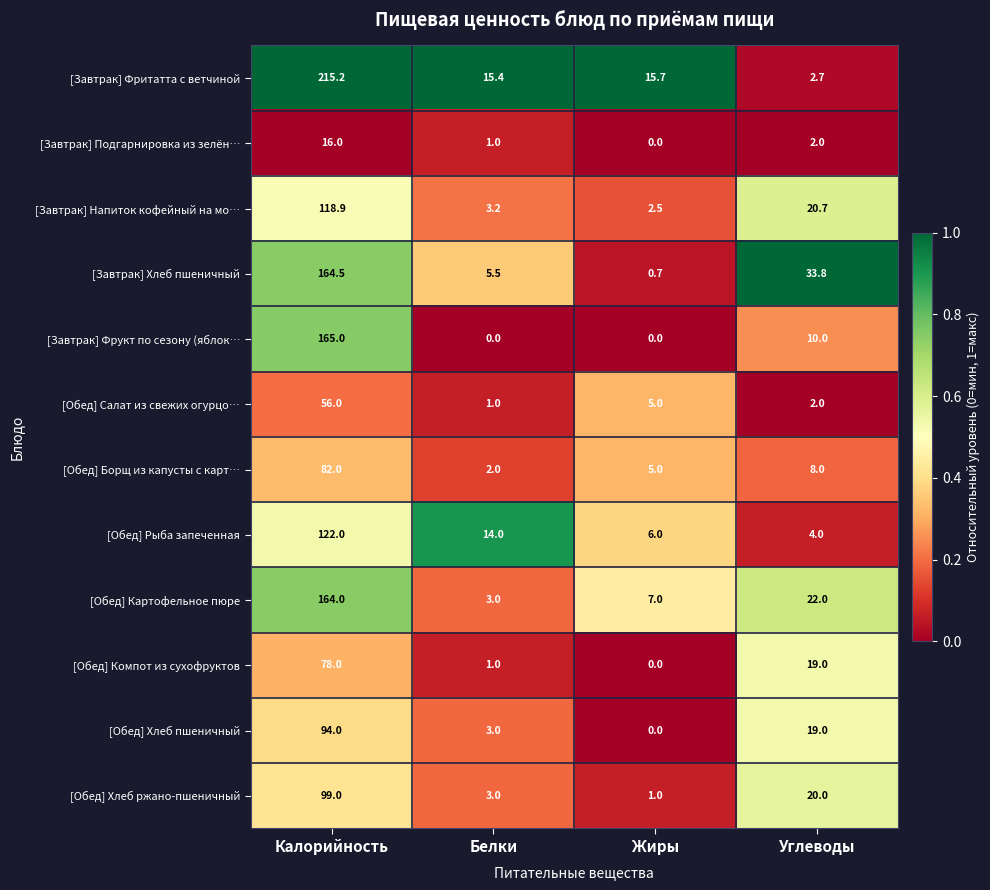

Where is [Завтрак] Фрукт по сезону (яблок… nearest to the value 82?

Углеводы